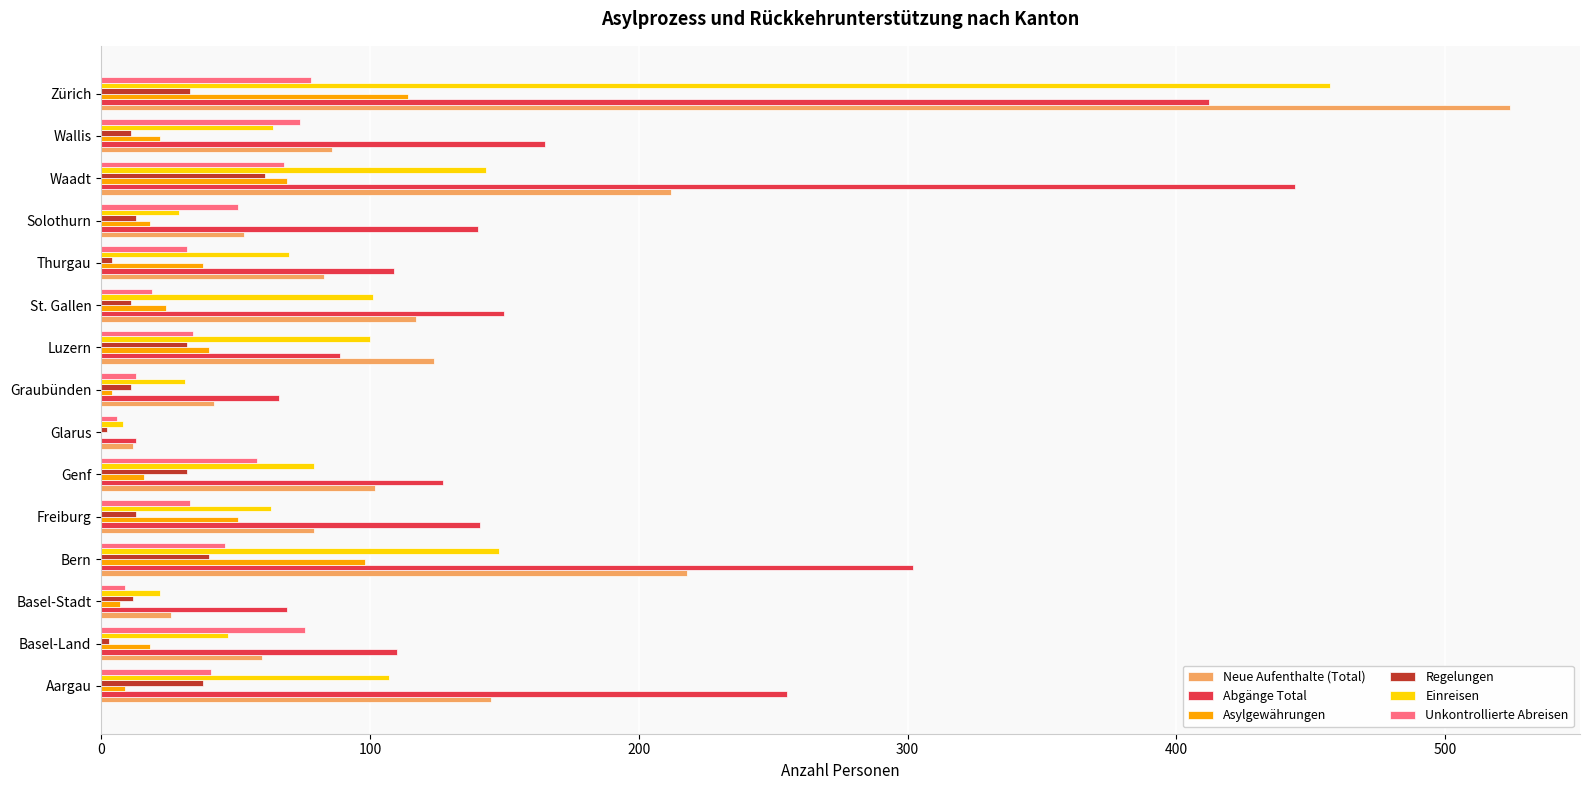

Read the Unkontrollierte Abreisen value at Waadt.

68